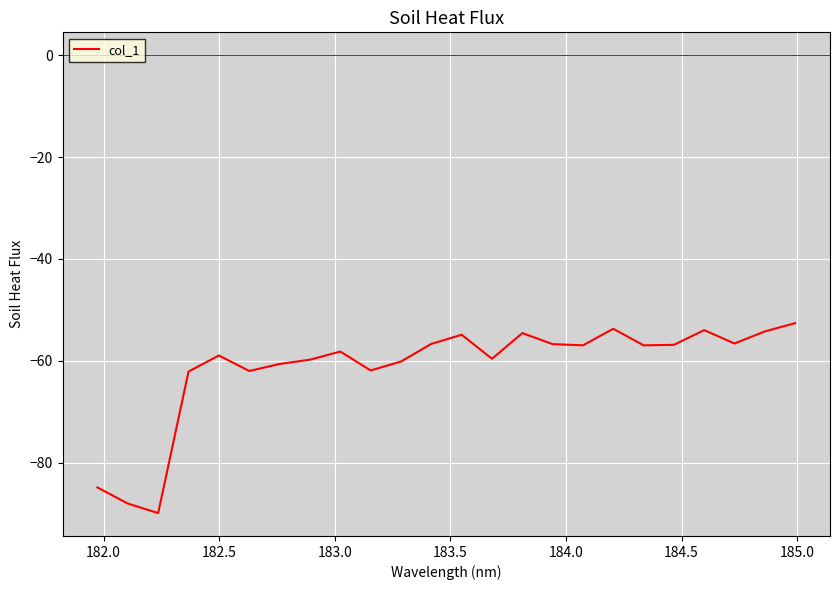

How many interior local valleys (lower than both neighbors) does the data have?

7